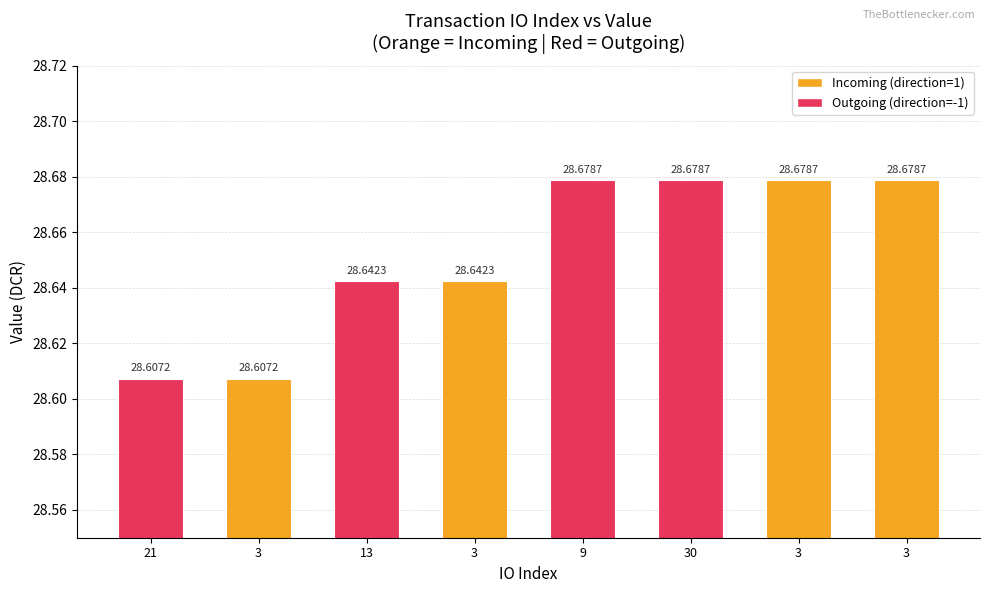

What is the label of the 5th bar from the right?

3